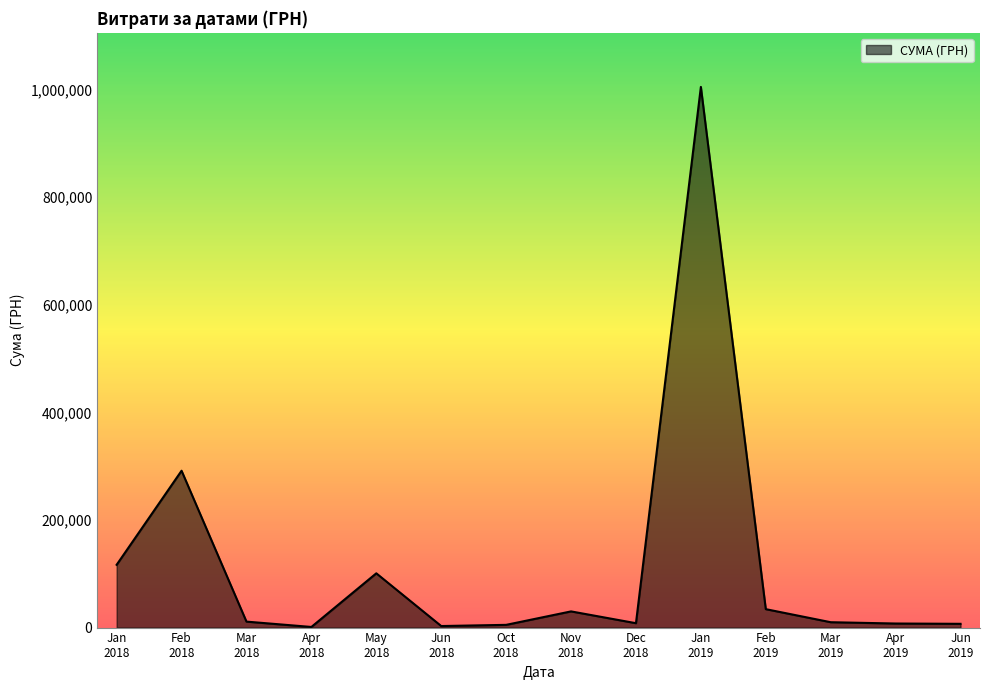

What is the maximum value shown in the chart?

1004842.2